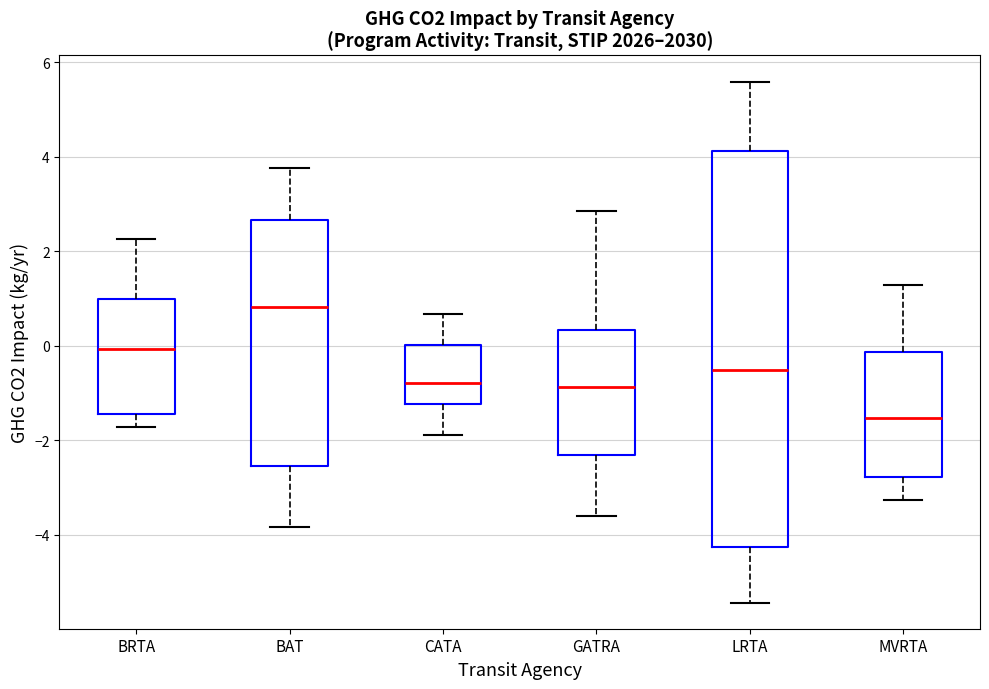

Which box has the lowest median line?

MVRTA